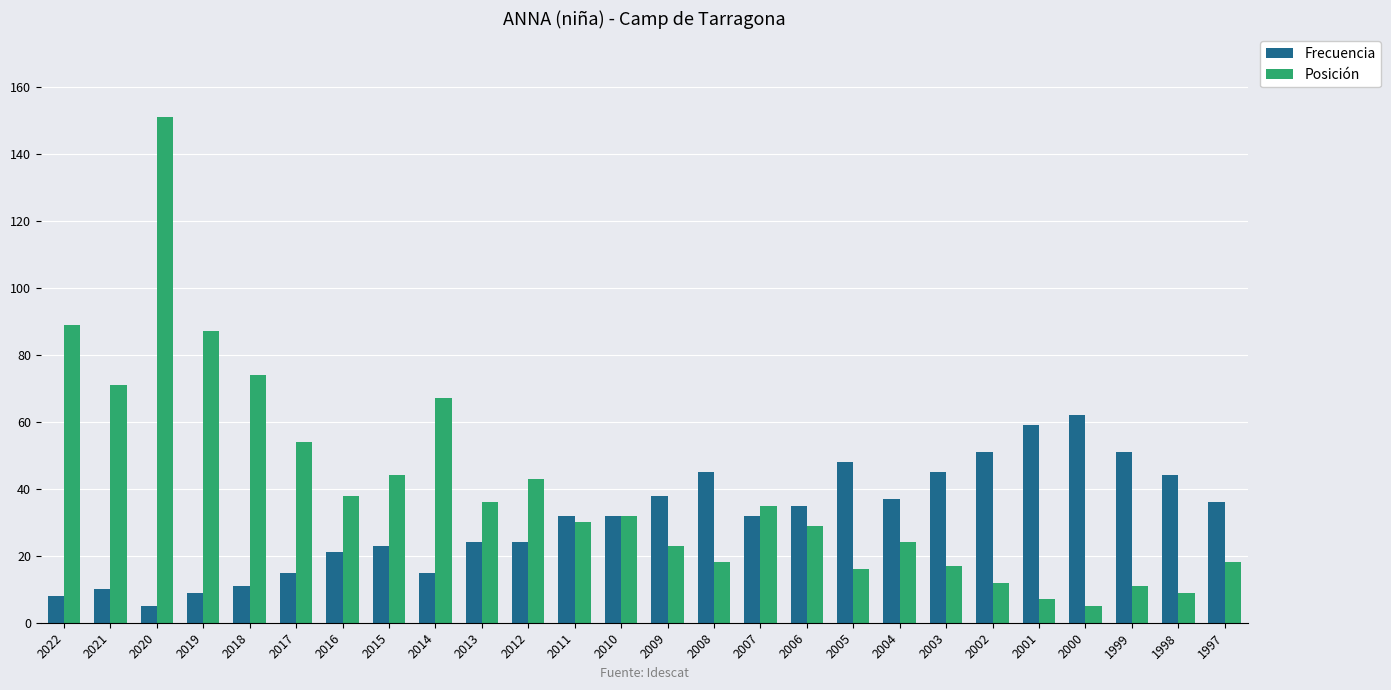

What is the minimum value shown in the chart?

5